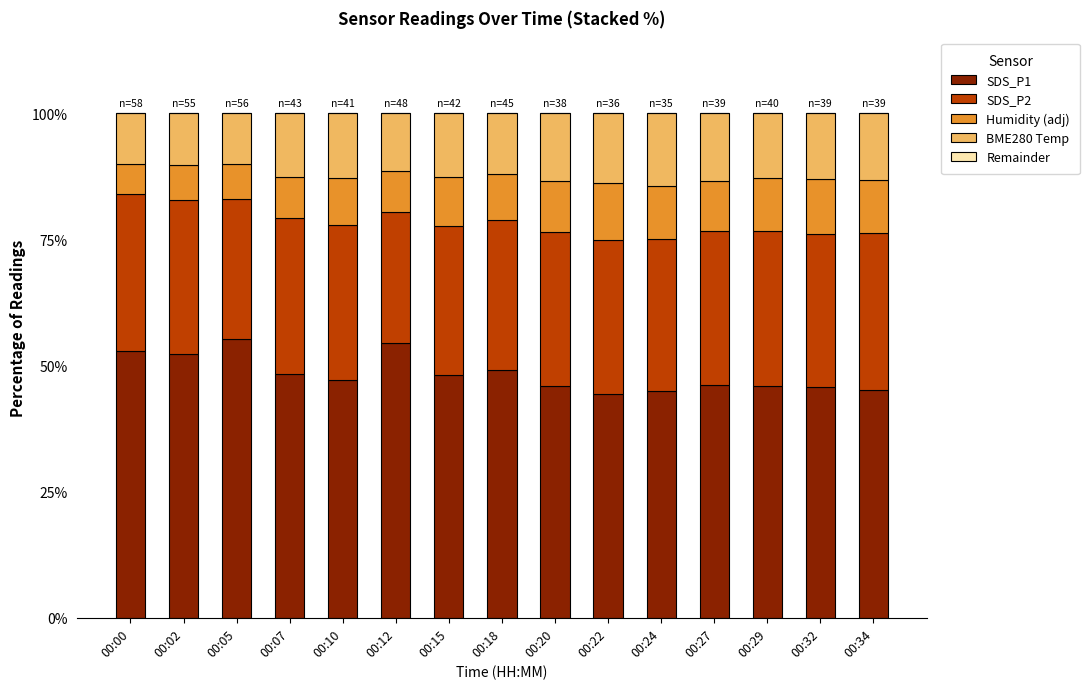

What is the total value across all series at 00:00?

100.0